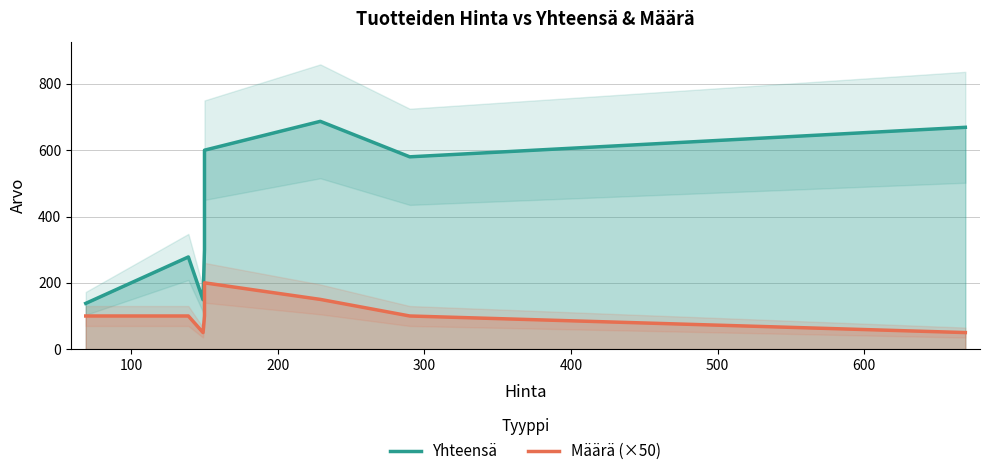

What is the value of the Määrä (×50) point at the 2nd from the left?

100